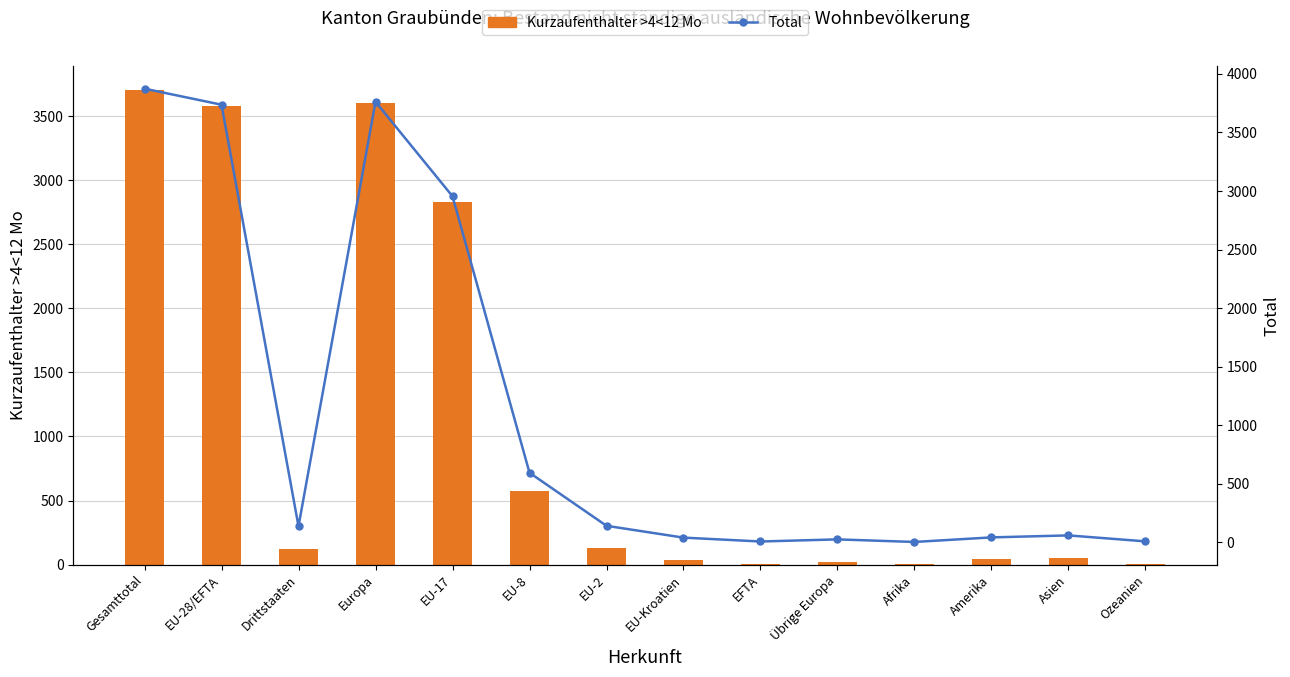

At which label does Kurzaufenthalter >4<12 Mo first exceed 123?

Gesamttotal